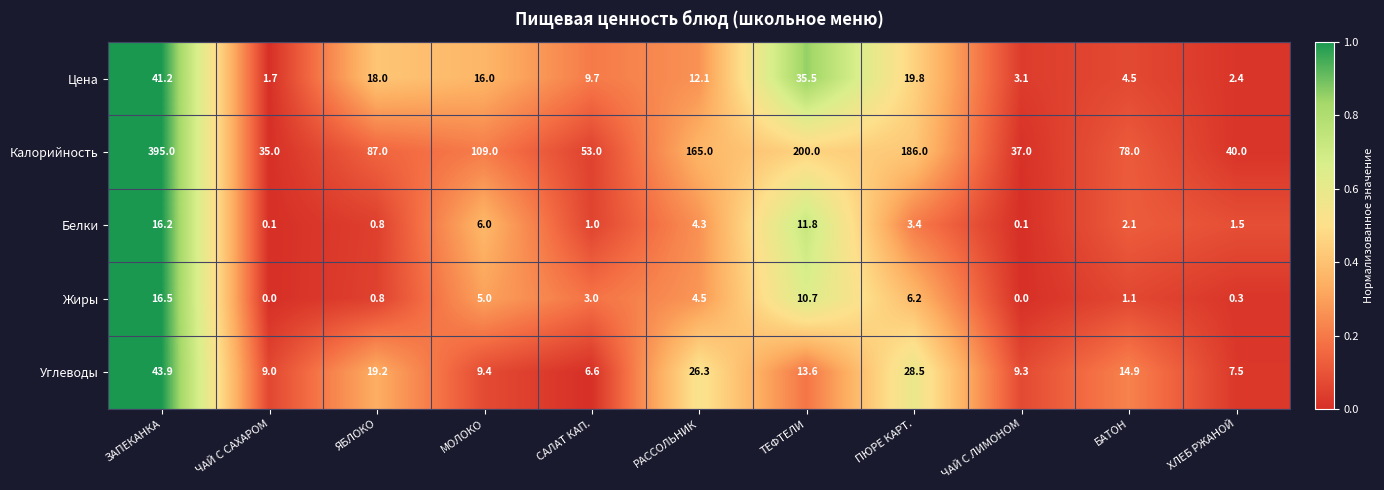

Rank the categories by Углеводы value from lowest to highest.

САЛАТ КАП., ХЛЕБ РЖАНОЙ, ЧАЙ С САХАРОМ, ЧАЙ С ЛИМОНОМ, МОЛОКО, ТЕФТЕЛИ, БАТОН, ЯБЛОКО, РАССОЛЬНИК, ПЮРЕ КАРТ., ЗАПЕКАНКА